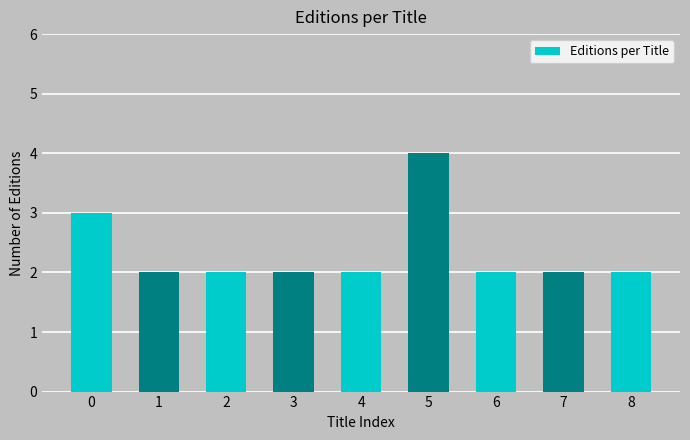

Reading left to right, transcribe all the data shown in this chart.

0=3	1=2	2=2	3=2	4=2	5=4	6=2	7=2	8=2